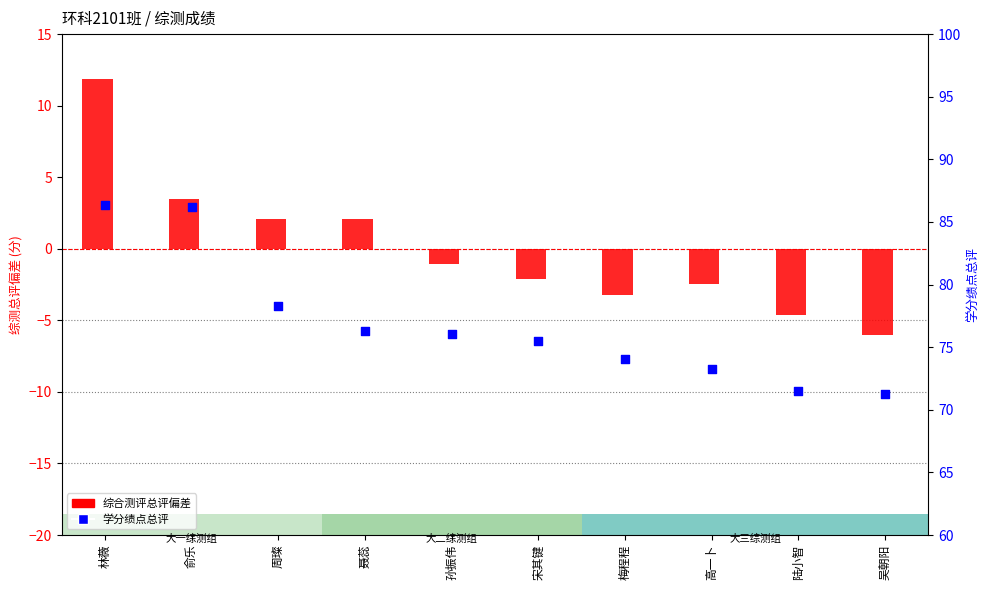

What are all the series names shown in the legend?

综合测评总评偏差, 学分绩点总评